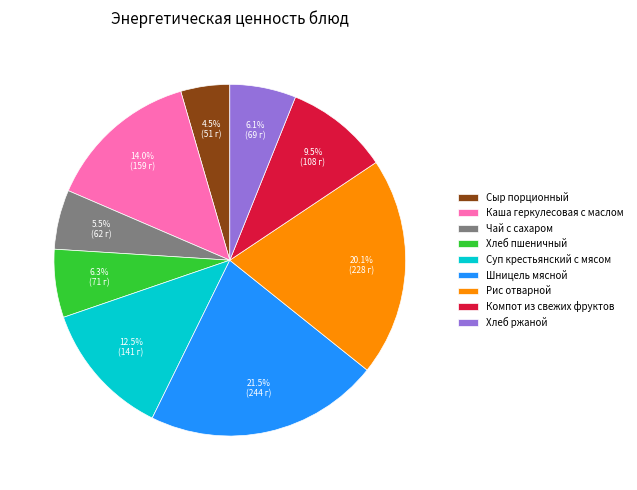

What percentage is NOT represented by Шницель мясной?

78.5%